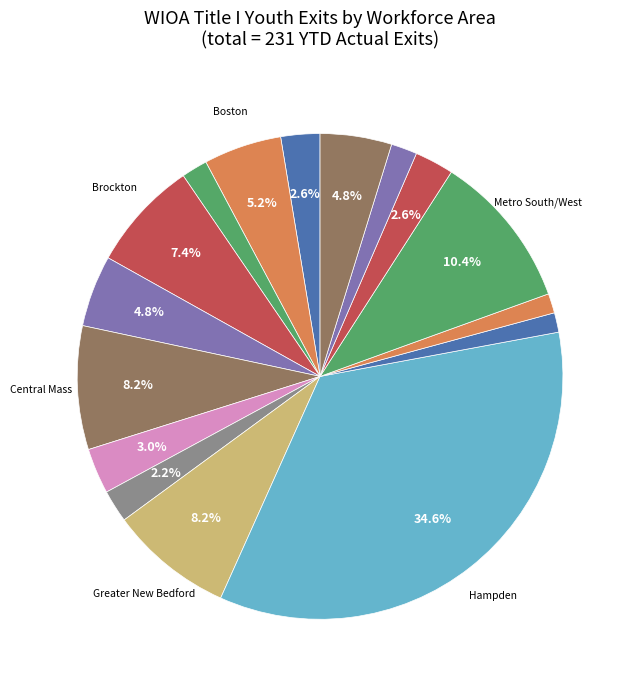

Count the number of slices in the pie.

16